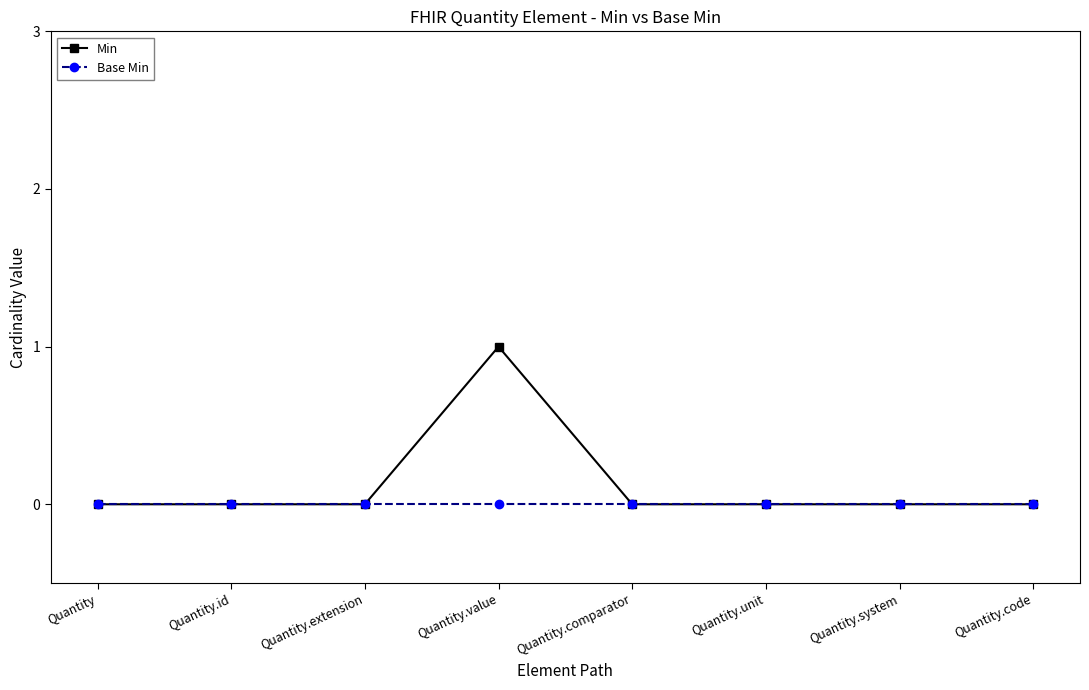

List the series in order of their peak value, lowest first.

Base Min, Min